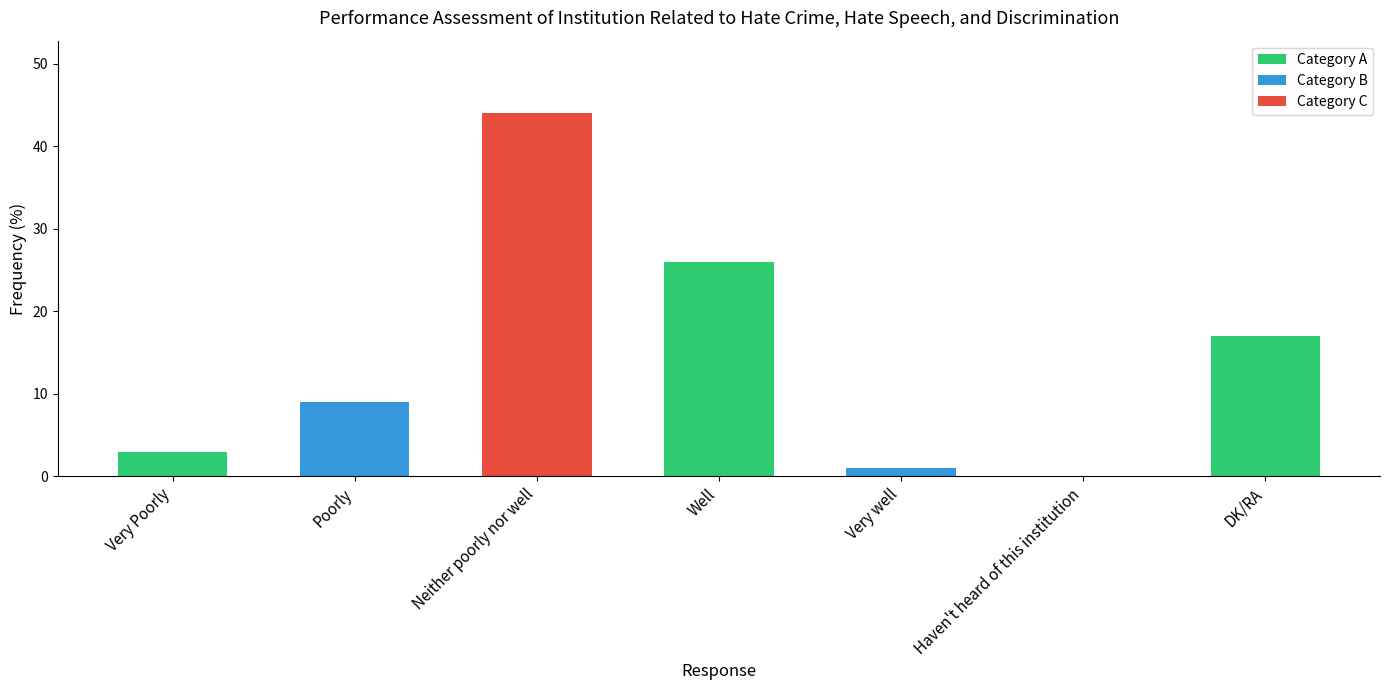

Which label corresponds to the largest value in the chart?

Neither poorly nor well